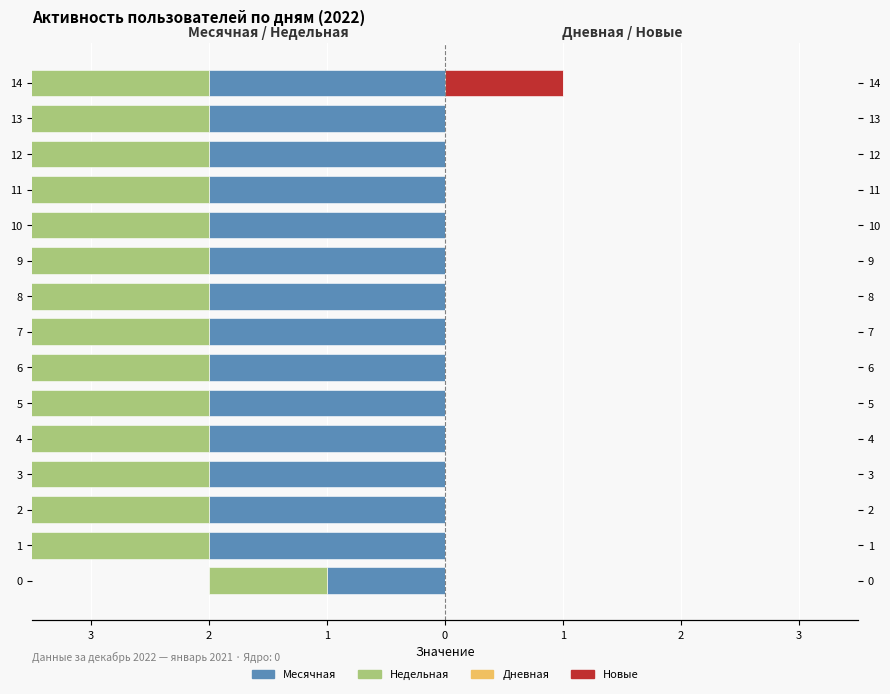

Which series has the largest range (max minus min)?

Недельная